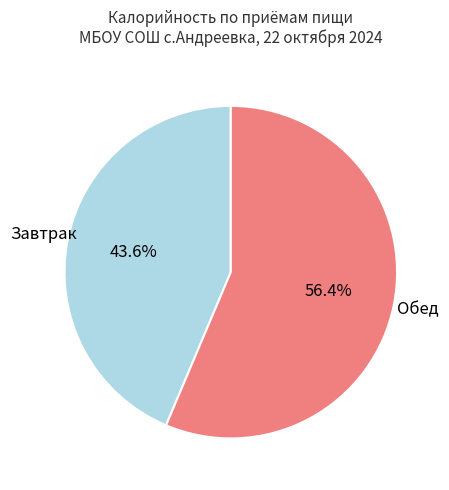

Is there any slice that represents more than half of the pie?

Yes